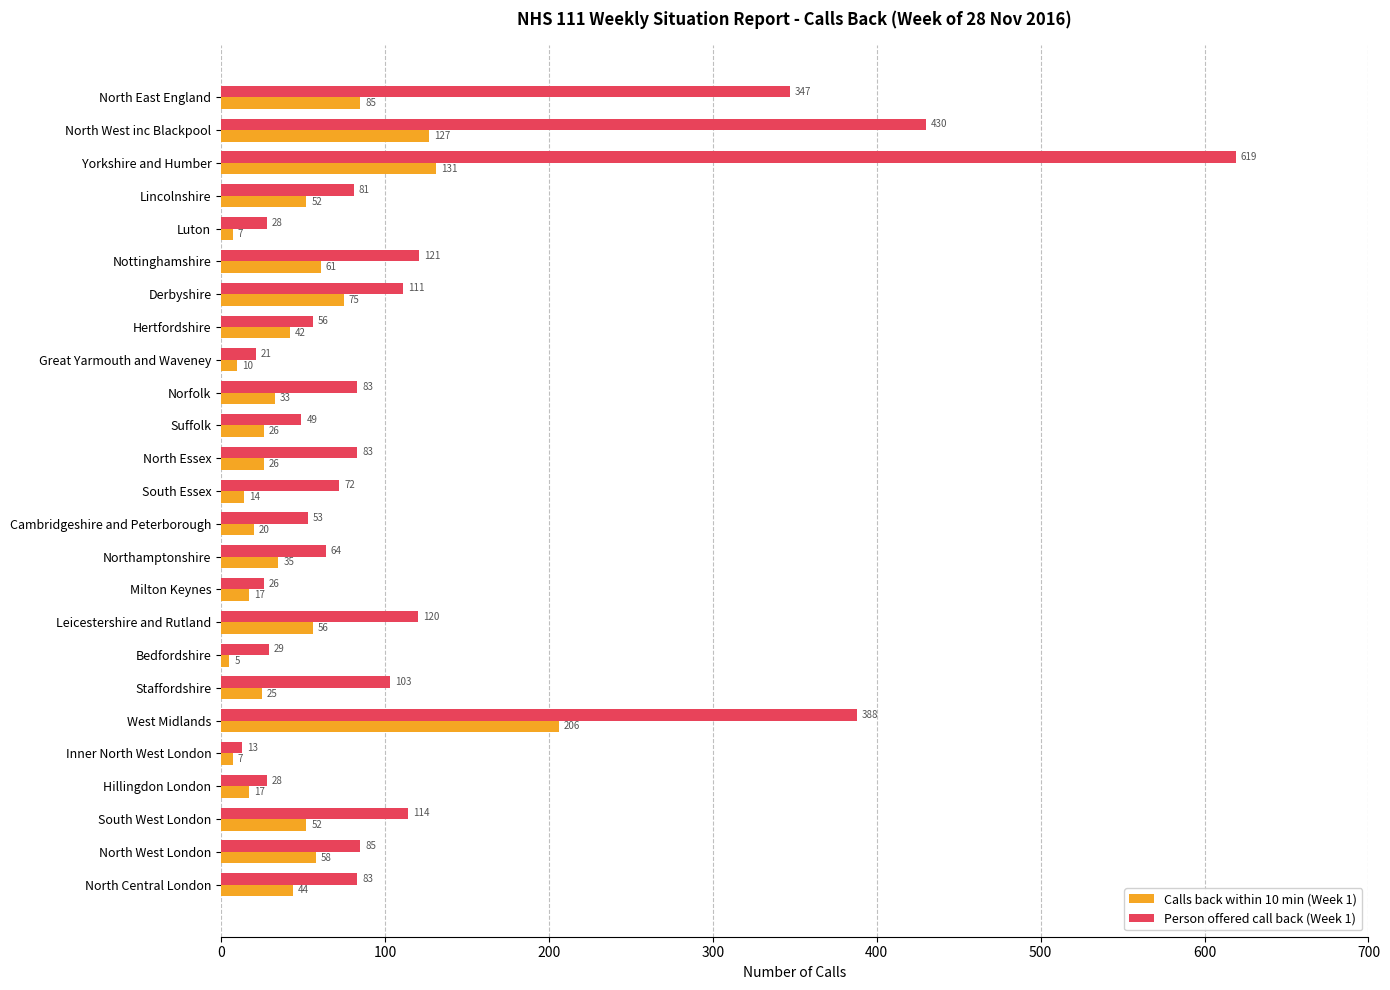

The Person offered call back (Week 1) series shows 81 at Lincolnshire. True or false?

True